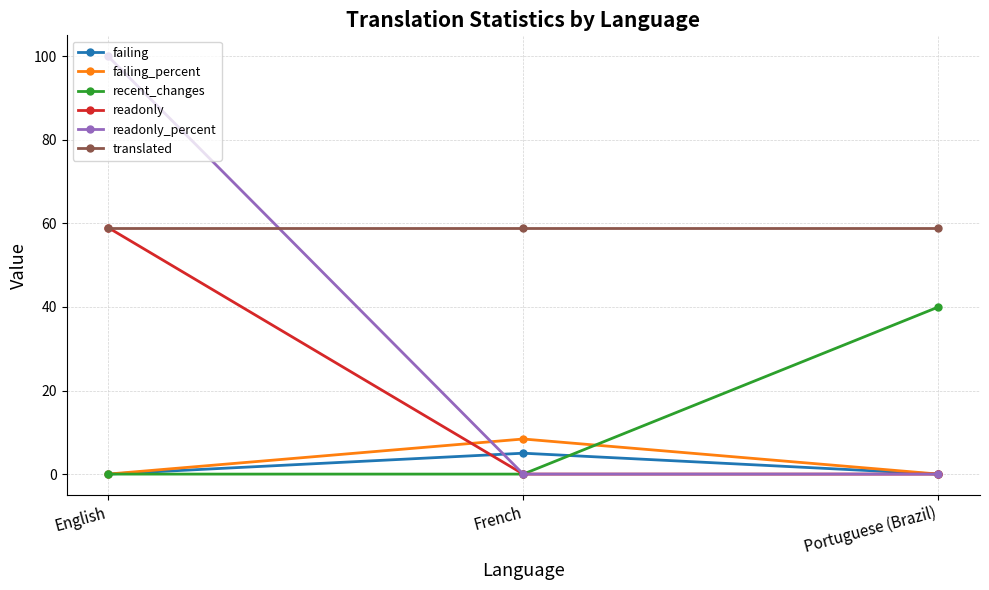

Is the value of readonly_percent at French greater than the value of translated at Portuguese (Brazil)?

No